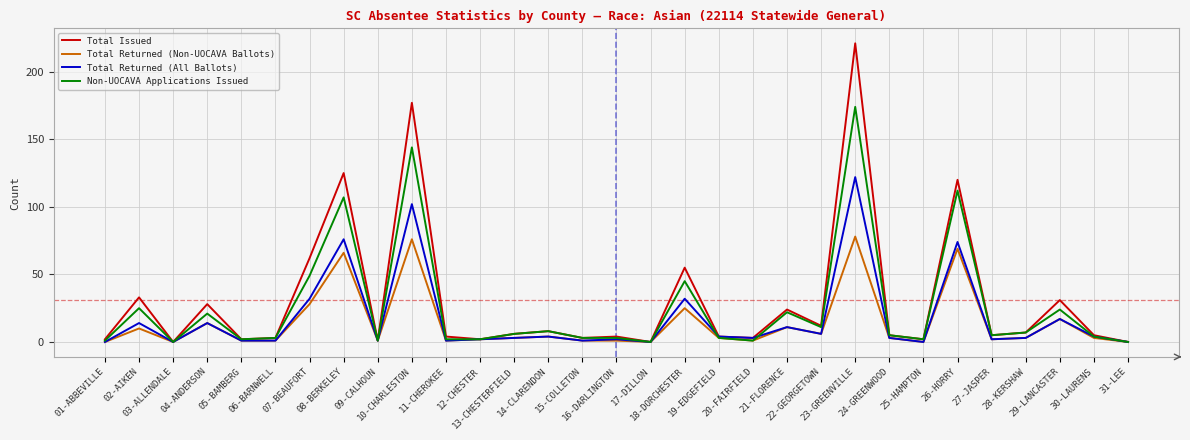

Reading right to left, what are all the values shown in this chart?

Total Issued: 0	5	31	7	5	120	2	5	221	12	24	3	4	55	0	4	3	8	6	2	4	177	1	125	62	3	2	28	0	33	2
Total Returned (Non-UOCAVA Ballots): 0	3	17	3	2	69	0	3	78	6	11	1	3	25	0	1	1	4	3	2	1	76	1	66	28	1	1	14	0	10	0
Total Returned (All Ballots): 0	4	17	3	2	74	0	3	122	6	11	3	4	32	0	2	1	4	3	2	1	102	1	76	32	1	1	14	0	14	0
Non-UOCAVA Applications Issued: 0	4	24	7	5	112	2	5	174	11	22	1	3	45	0	3	3	8	6	2	2	144	1	107	49	3	2	21	0	25	1